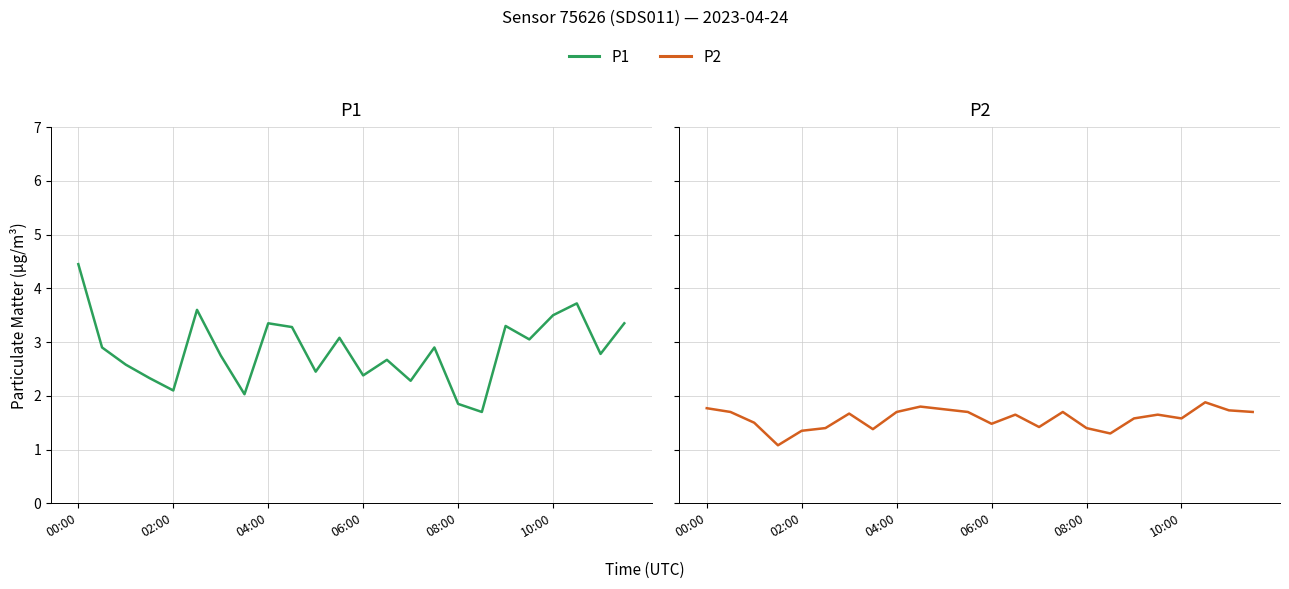

Which series has the largest range (max minus min)?

P1